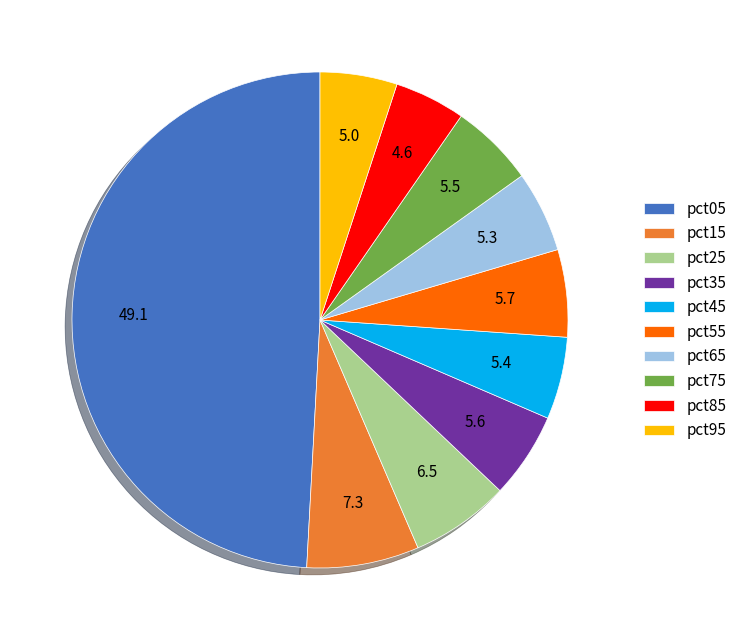

Count the number of slices in the pie.

10